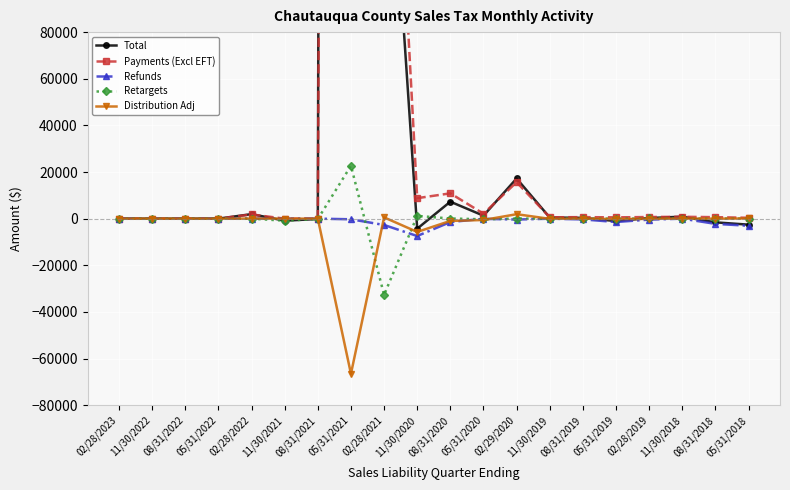

How many series are shown in this chart?

5